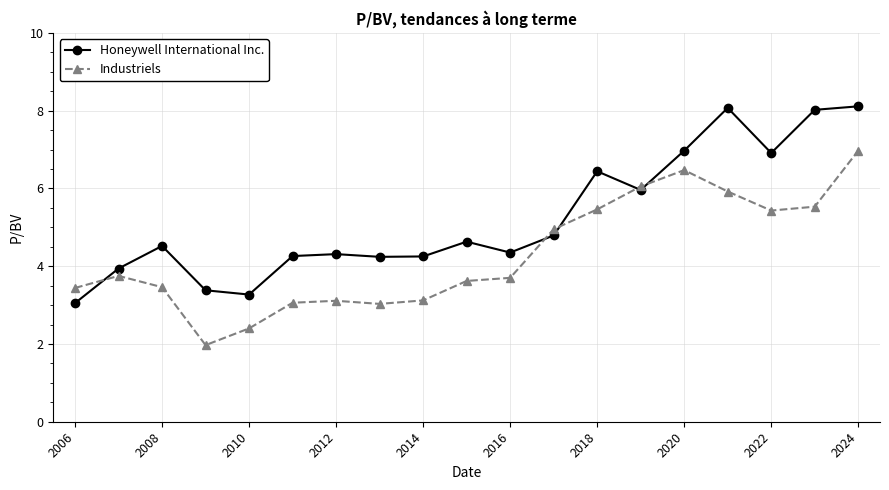

What is the minimum value shown in the chart?

2.0